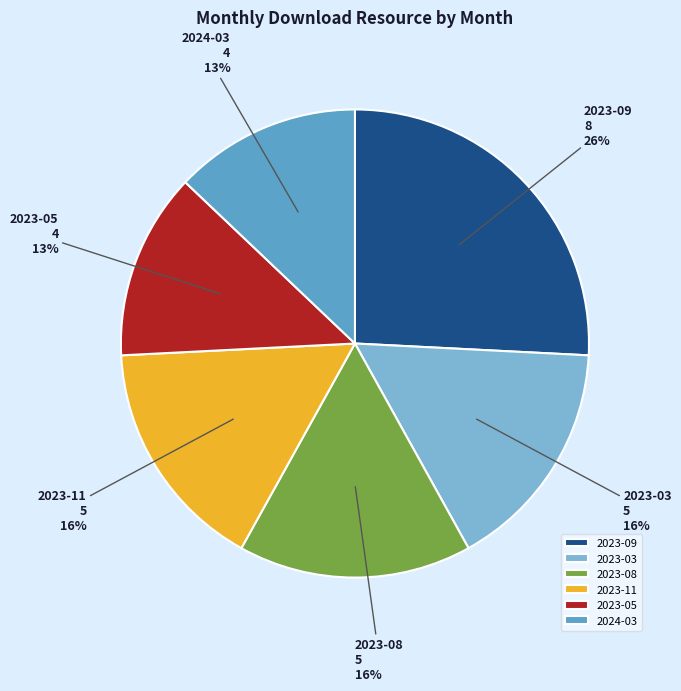

Does any single category account for the majority?

No